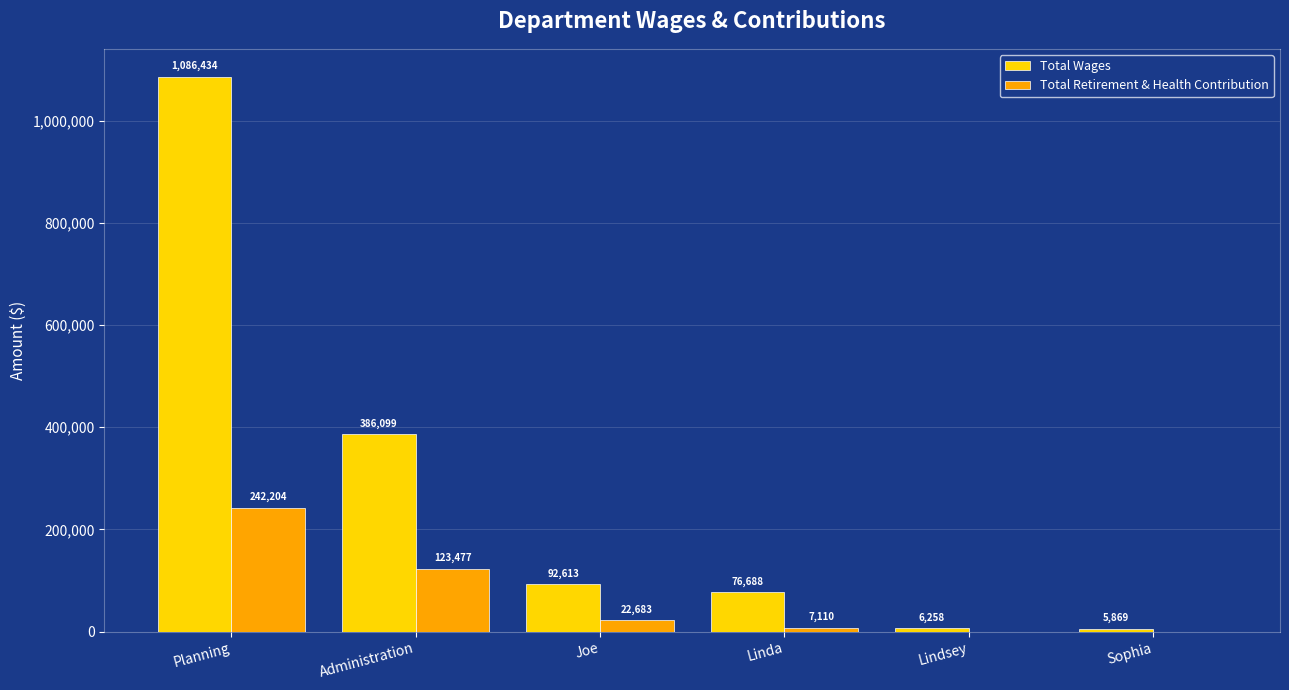

What is the greatest value displayed?

1086434